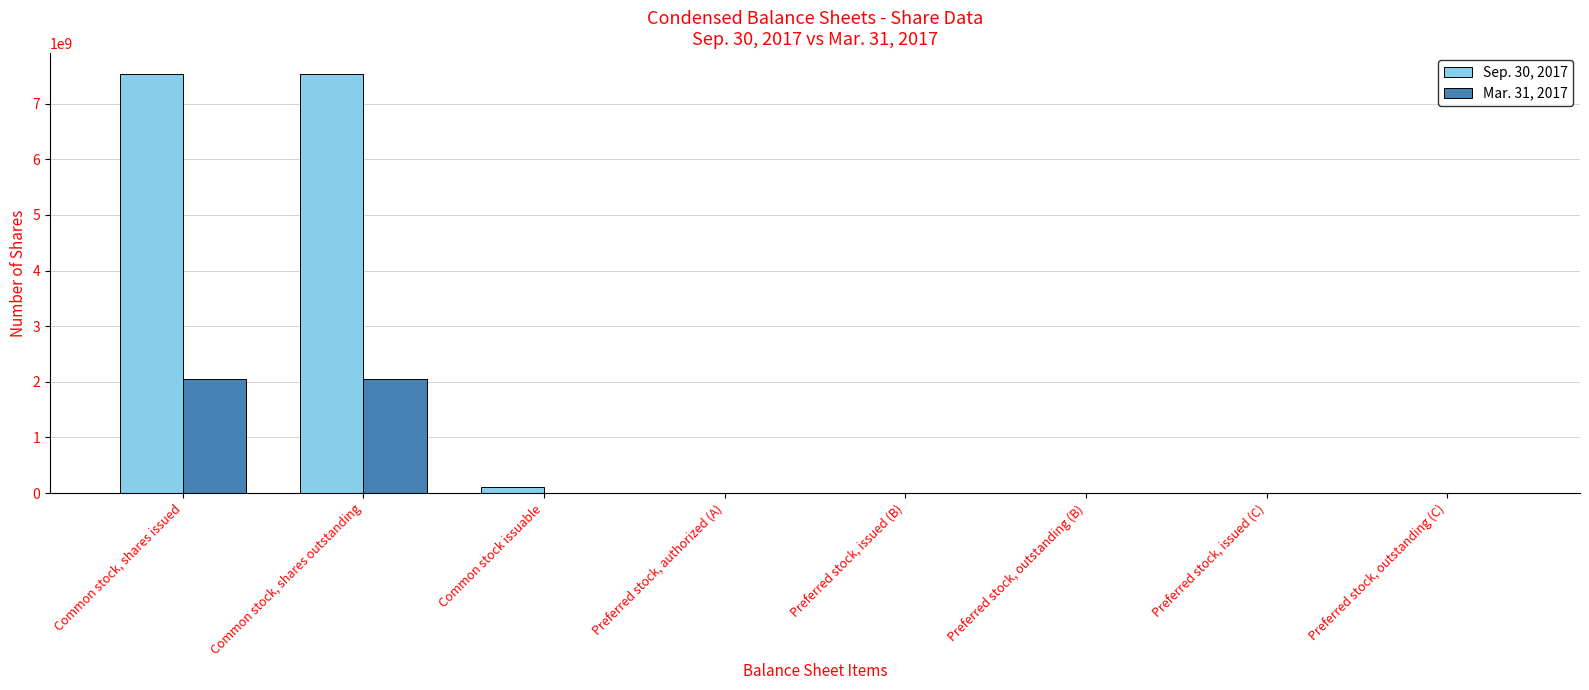

Is it true that Sep. 30, 2017 equals 0 at Preferred stock, issued (B)?

True